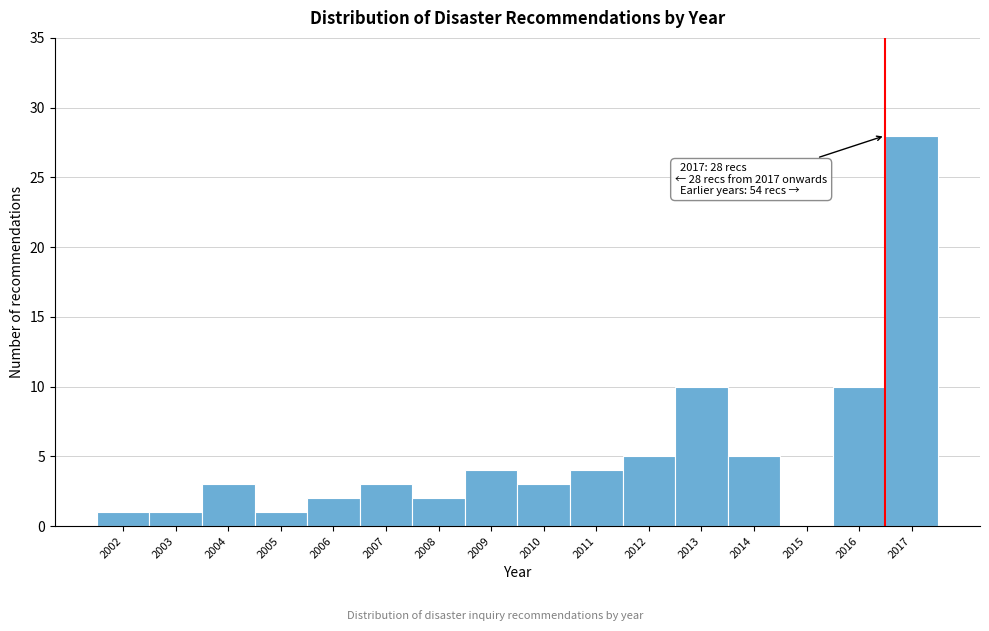

Reading left to right, extract all data points from this chart.

2002=1	2003=1	2004=3	2005=1	2006=2	2007=3	2008=2	2009=4	2010=3	2011=4	2012=5	2013=10	2014=5	2015=0	2016=10	2017=28